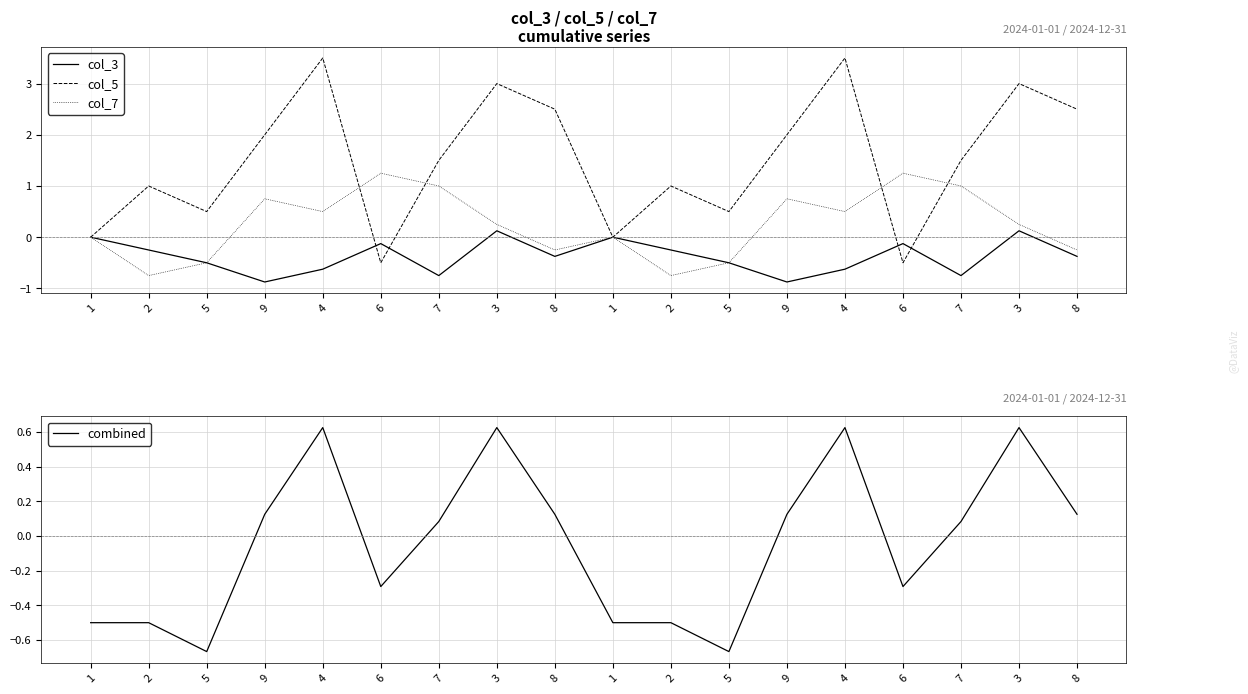

What is the label of the 4th point from the left?

9